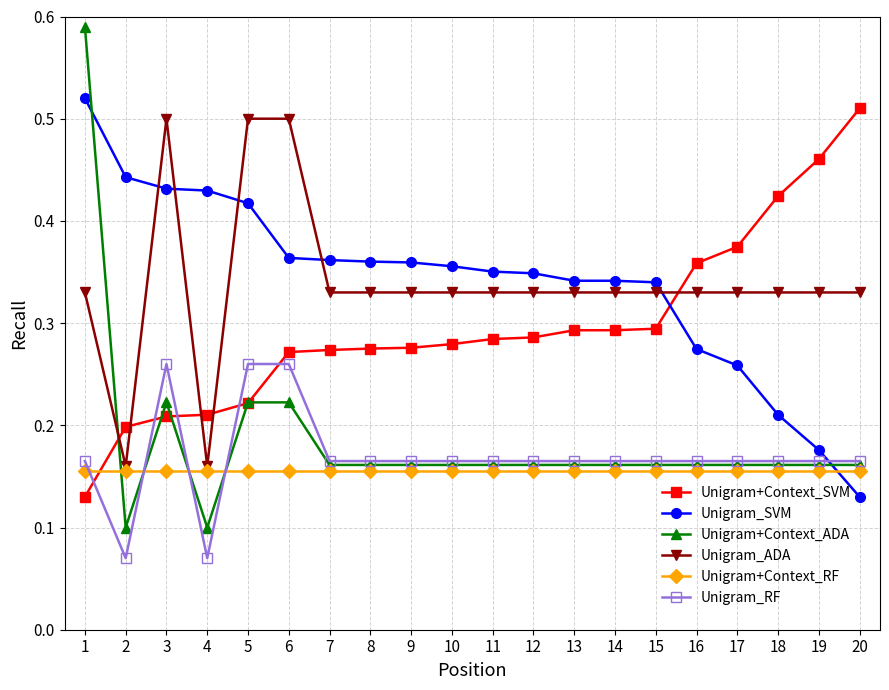

Where is the first local minimum for Unigram_RF?

2